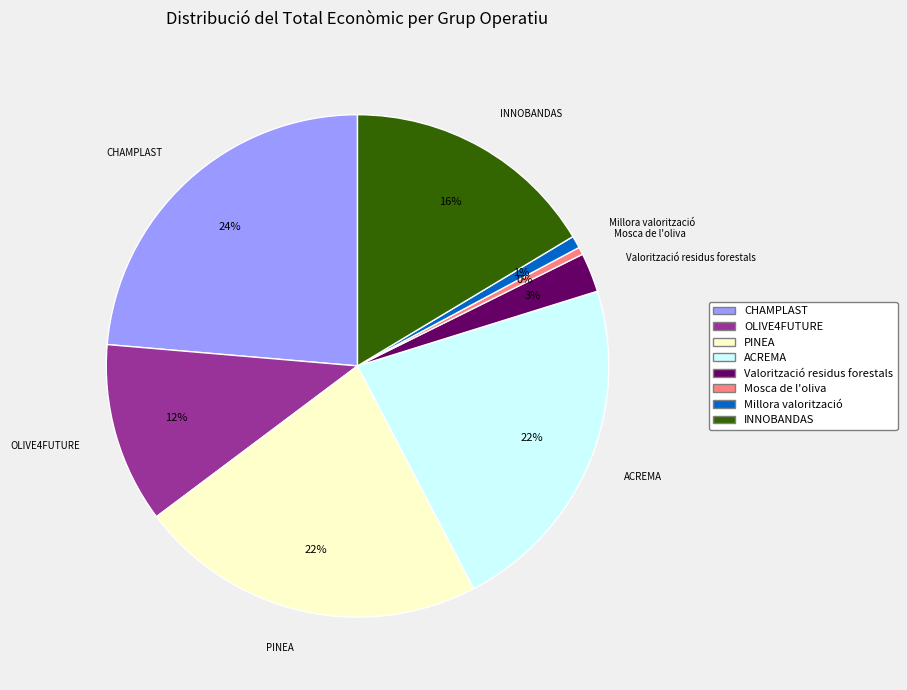

Does CHAMPLAST account for over 50% of the chart?

No